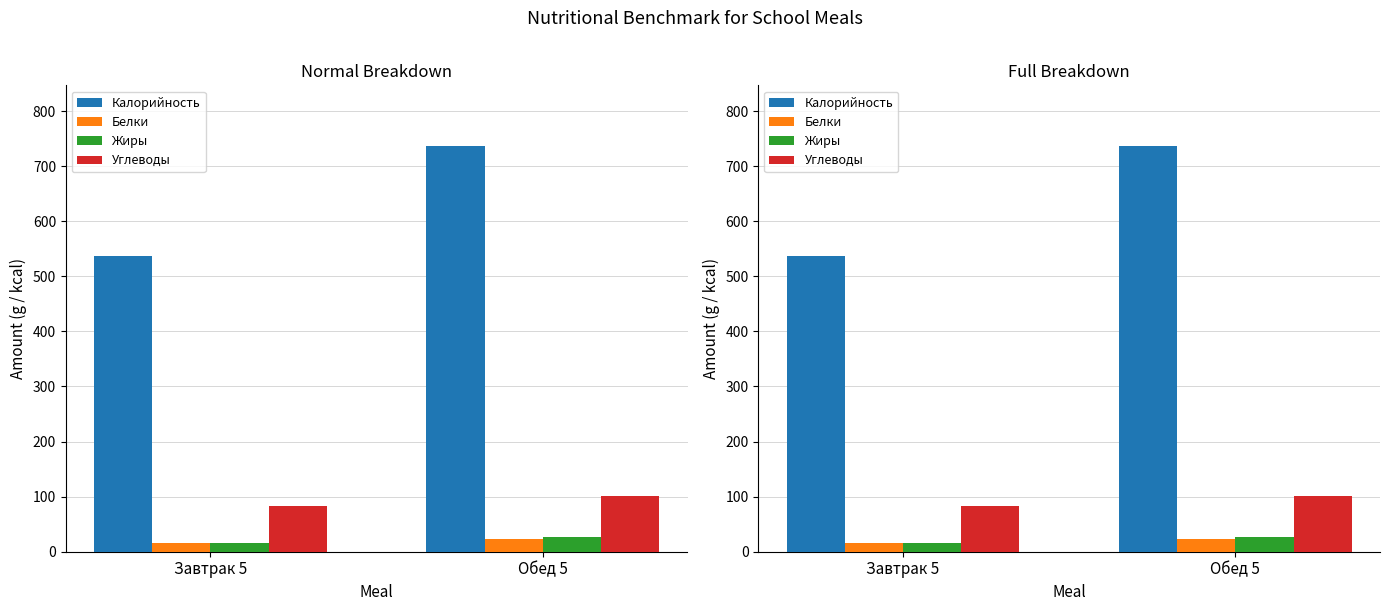

How many bars are there in each group?

4